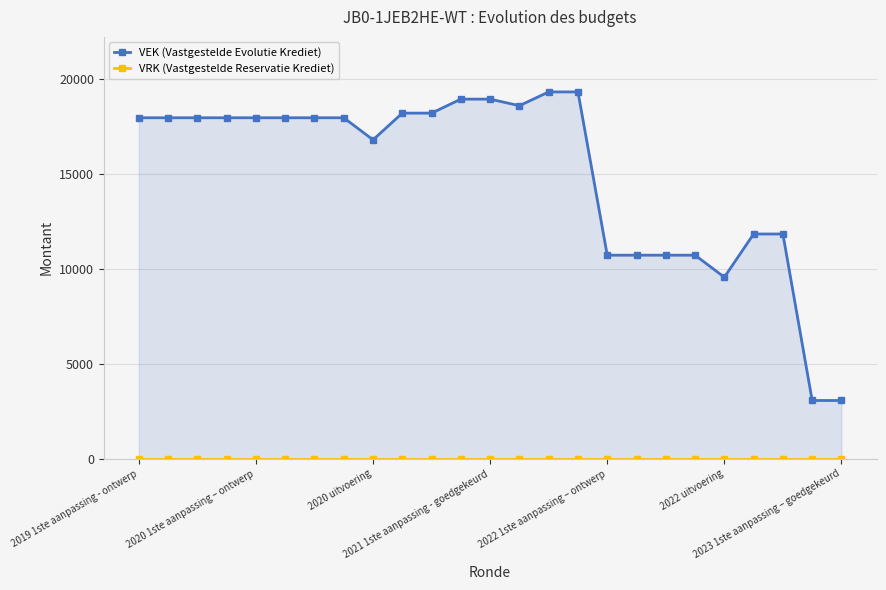

What is the value of the VEK (Vastgestelde Evolutie Krediet) point at the 11th from the left?

18191